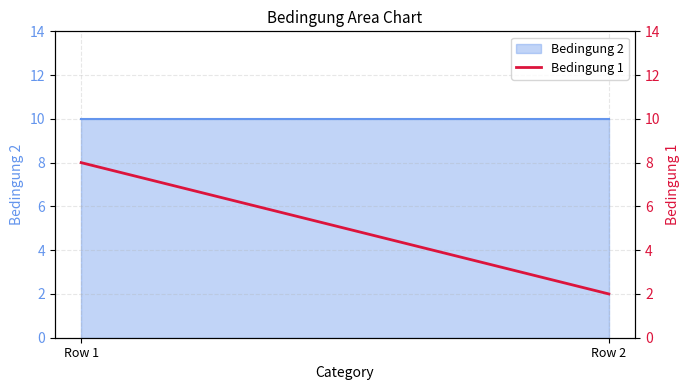

What is the smallest value displayed?

2